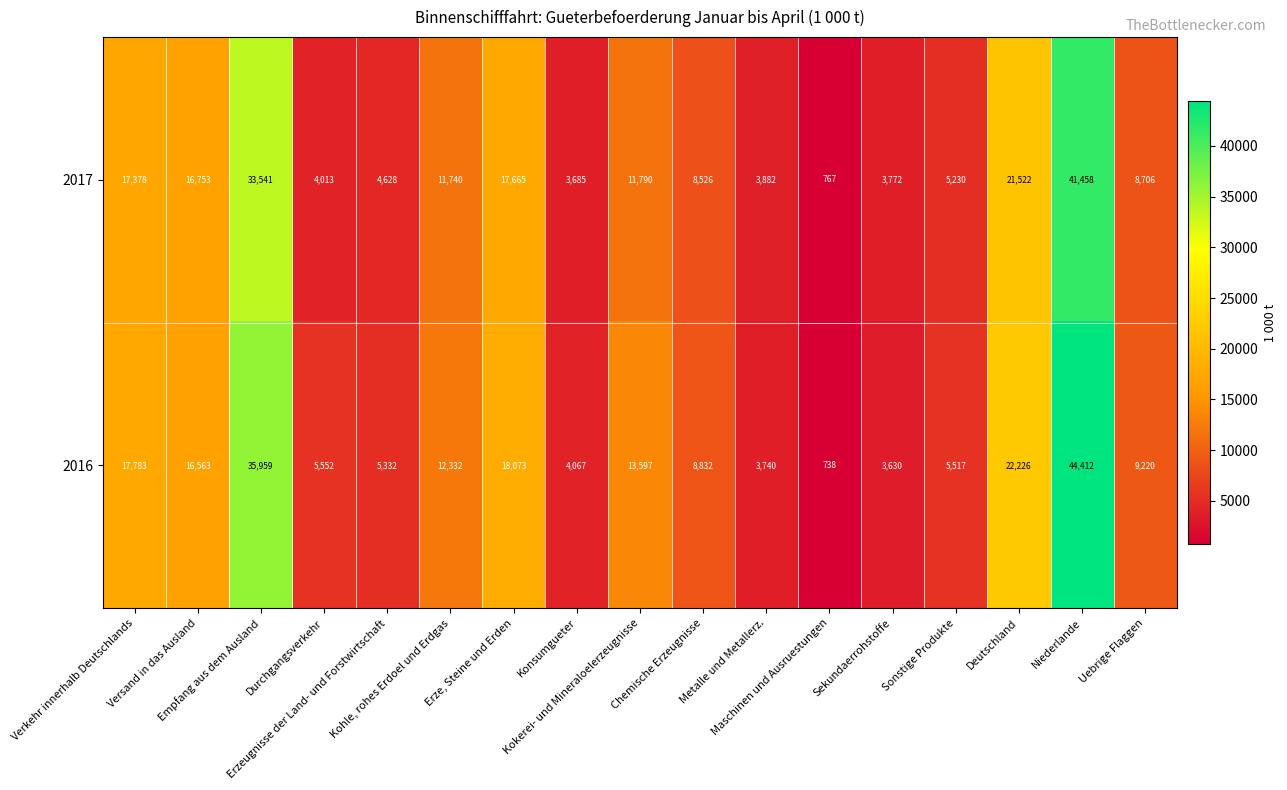

Which series has the largest total across all categories?

2016